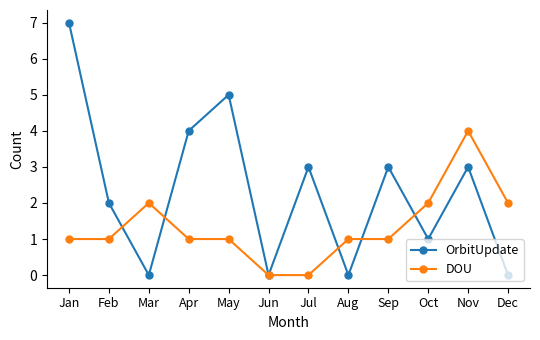

True or false: OrbitUpdate has more than 1 points higher than both neighbors.

True